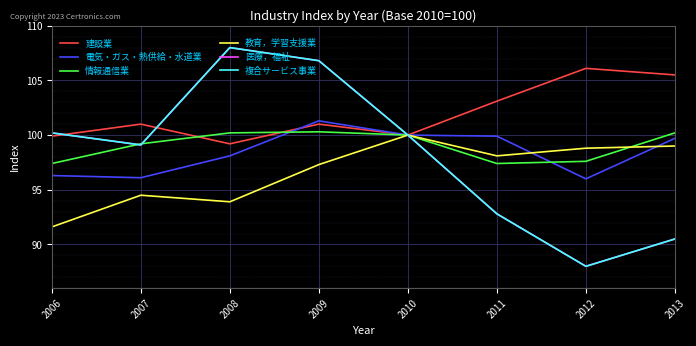

Is this an area chart (filled region under the line)?

No